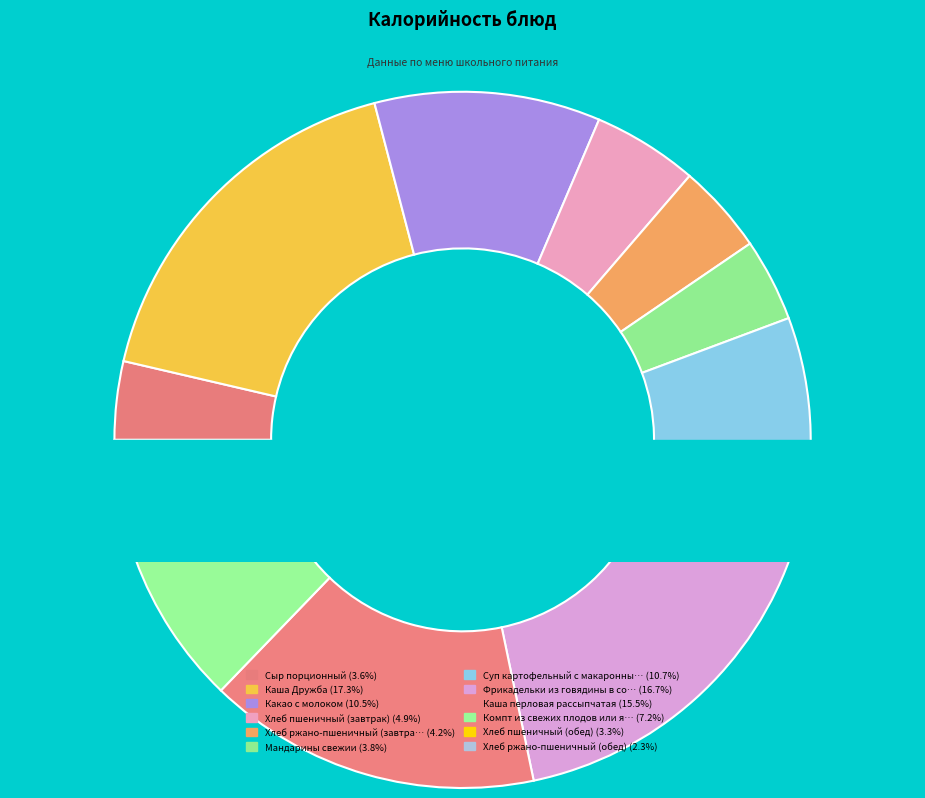

Which slice is the largest?

Каша Дружба